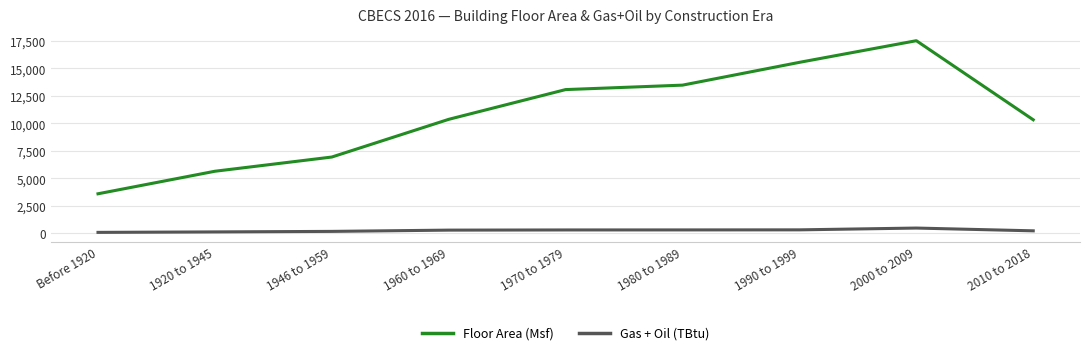

True or false: Gas + Oil (TBtu) and Floor Area (Msf) intersect in this chart.

False